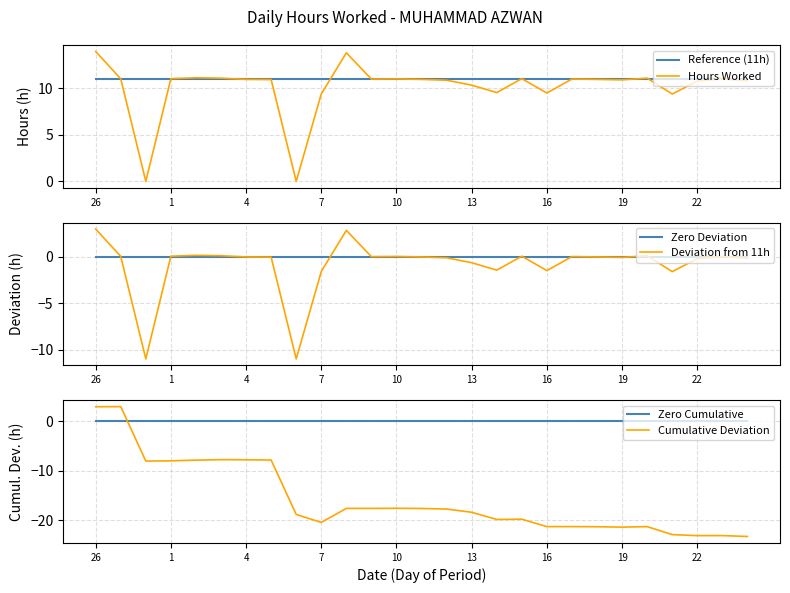

True or false: Cumulative Deviation has a value of -7.9 at 1.

True